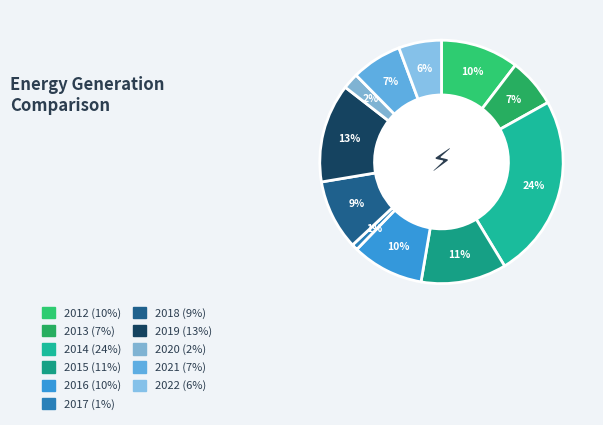

What is the largest slice in the pie chart?

2014